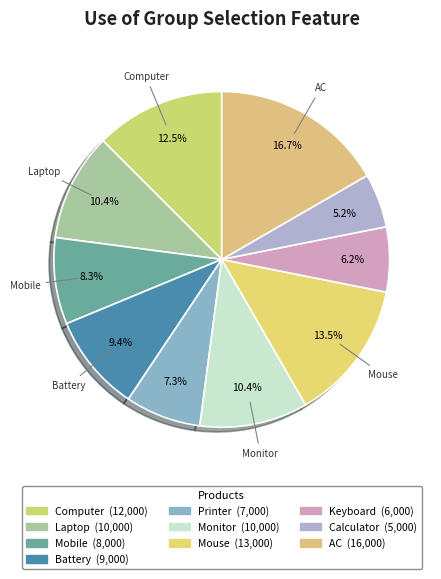

Which category has the smallest portion of the pie?

Calculator